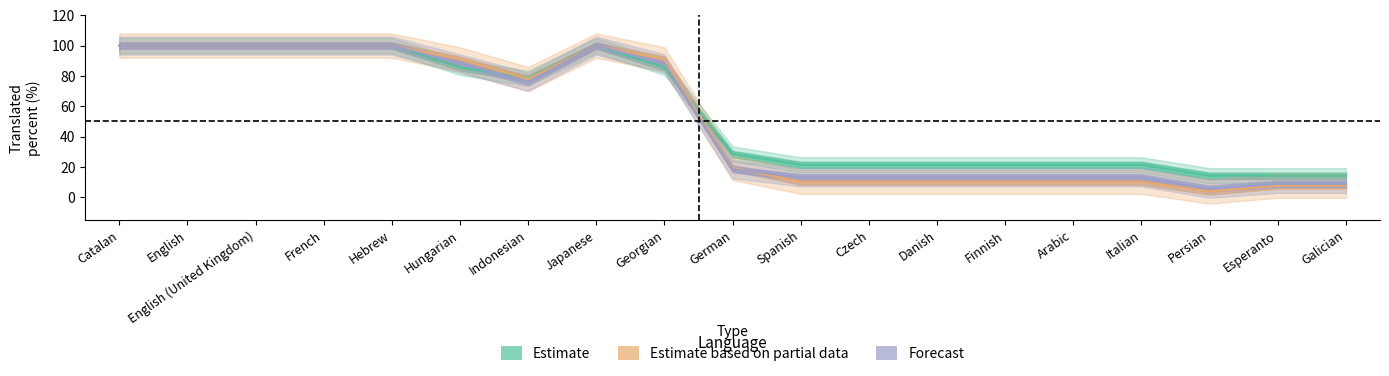

Count the number of data series in this chart.

3